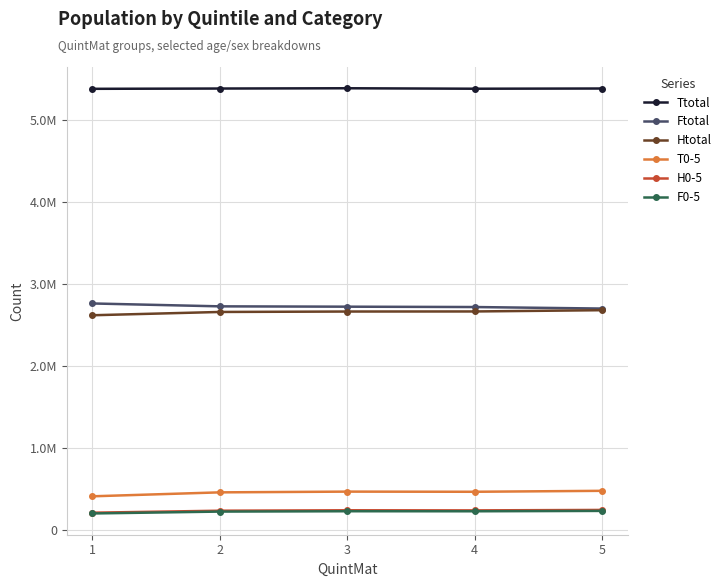

What are all the series names shown in the legend?

Ttotal, Ftotal, Htotal, T0-5, H0-5, F0-5